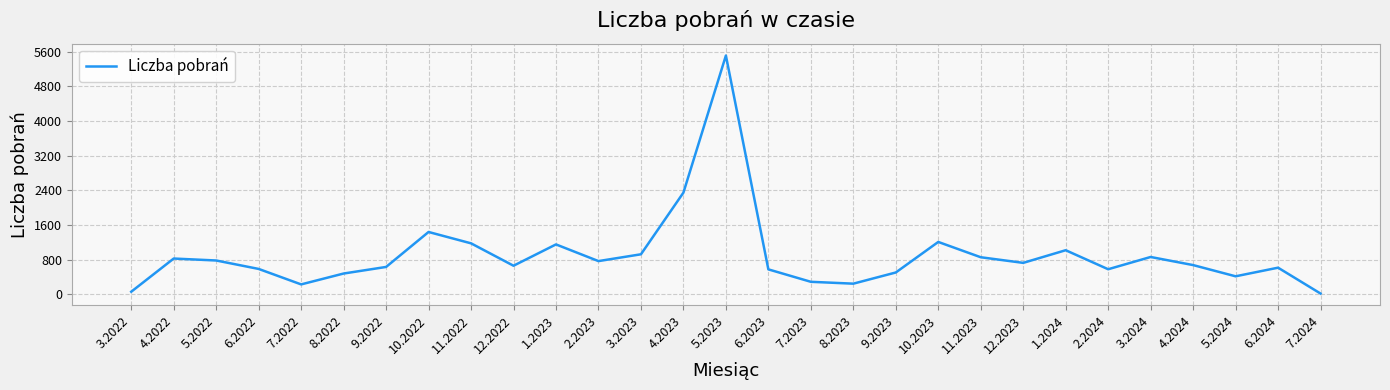

The chart shows a value of 1921 at 10.2022. True or false?

False